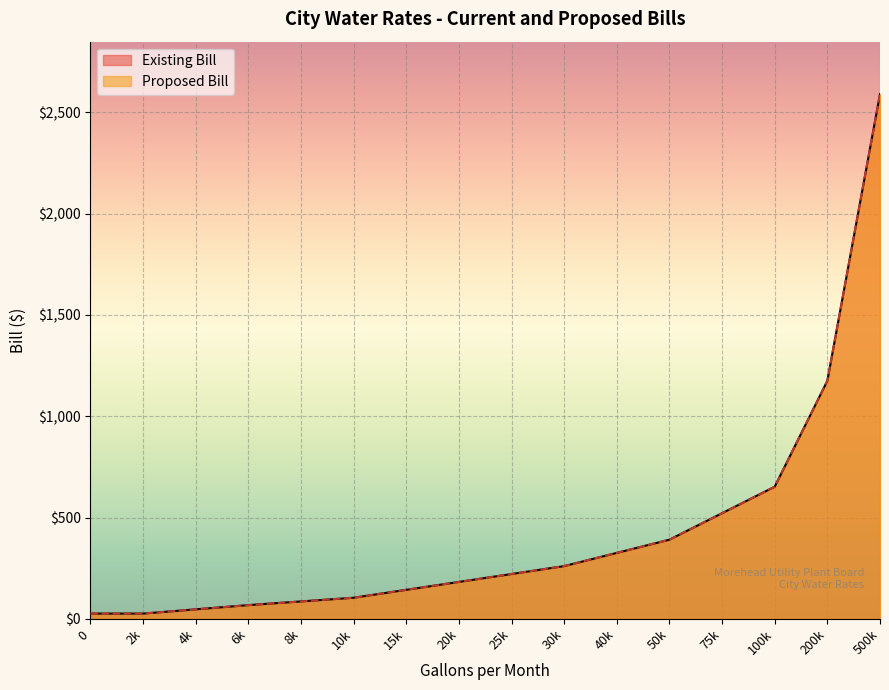

What is the difference between the second highest and second lowest values in the Proposed Bill series?

1149.3